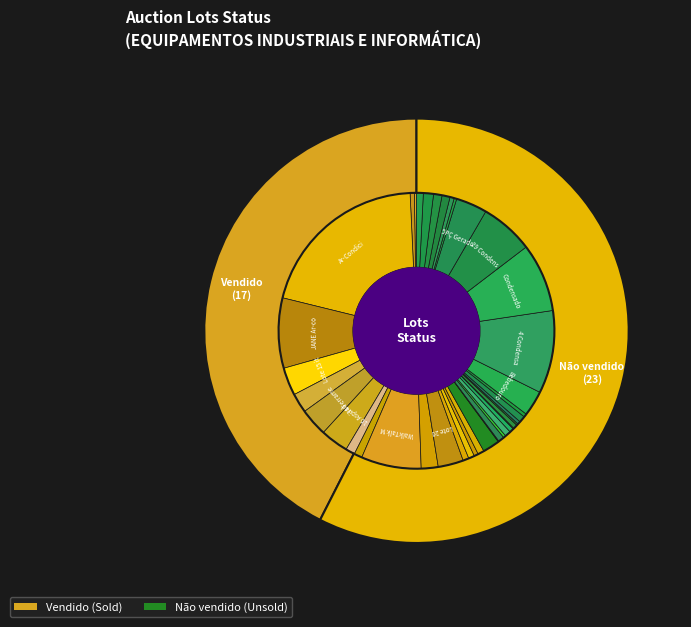

Does Vendido represent more than half of the total?

No